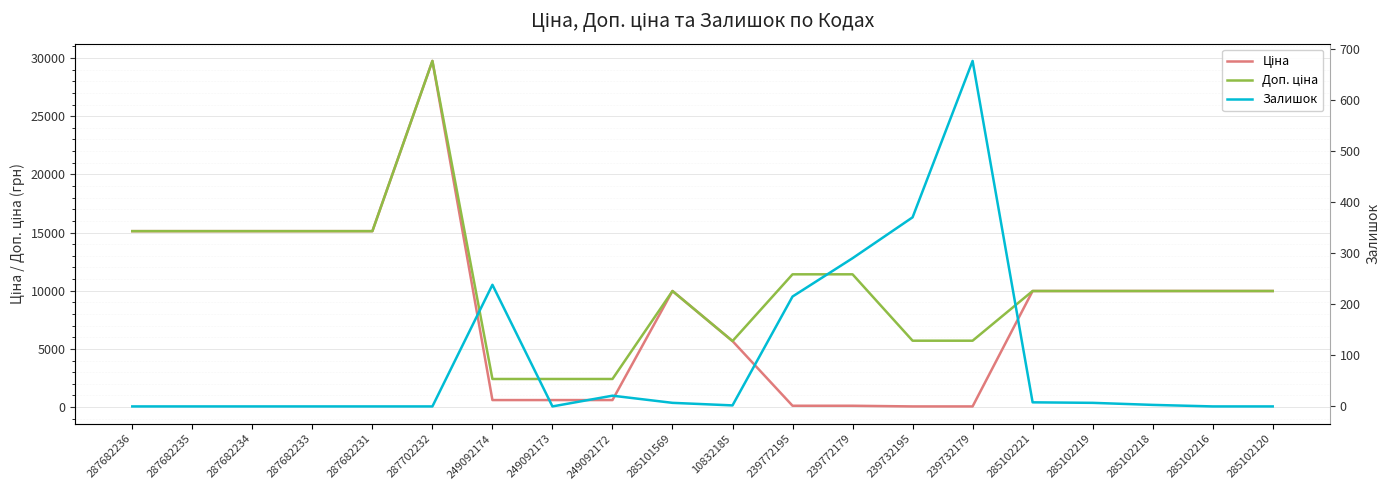

At how many categories does at least one series exceed 22067?

1